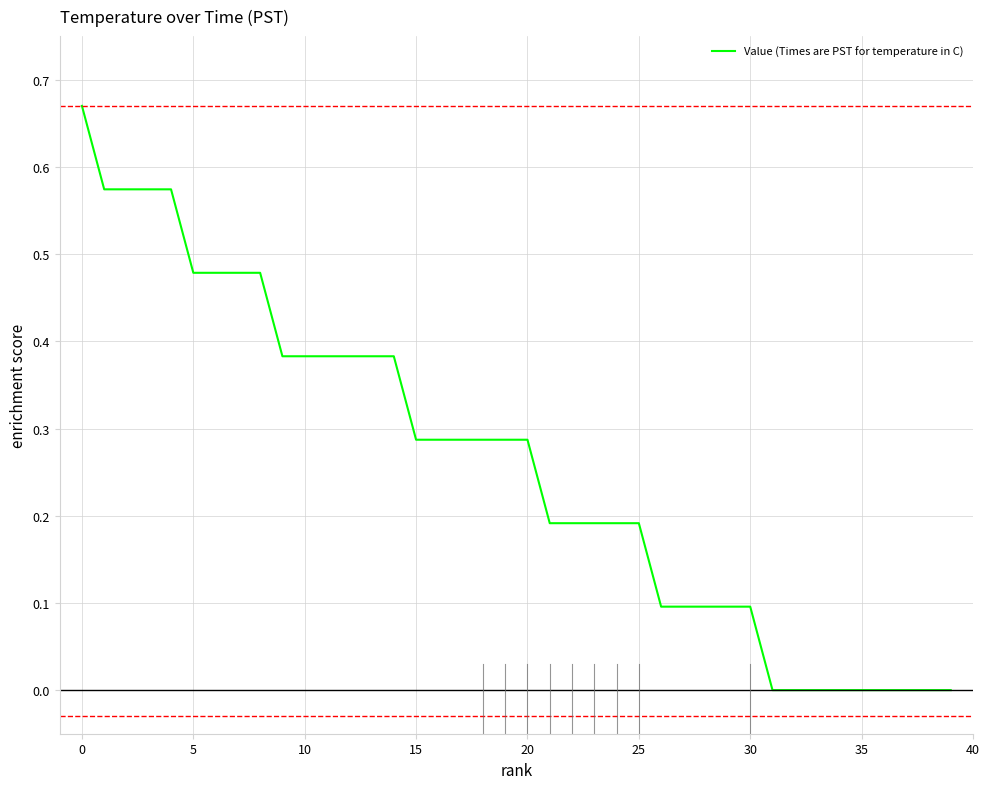

How many lines are shown in the chart?

1